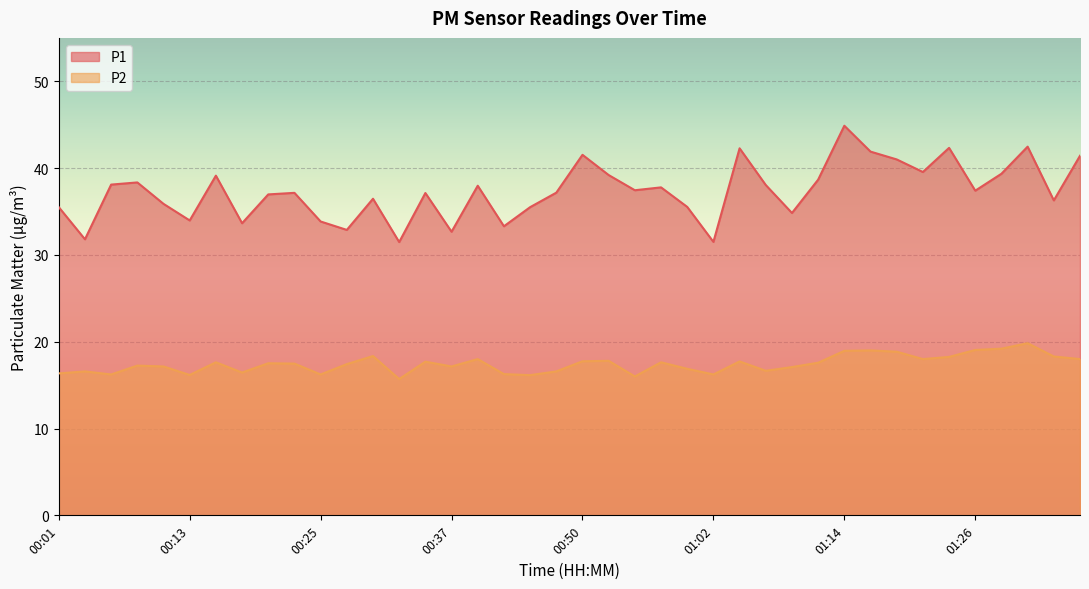

Reading left to right, what are all the values shown in this chart?

P1: 00:01=35.5	00:03=31.8	00:06=38.1	00:08=38.4	00:10=35.9	00:13=34.0	00:15=39.1	00:18=33.6	00:20=37.0	00:23=37.1	00:25=33.9	00:28=32.9	00:30=36.5	00:33=31.5	00:35=37.1	00:37=32.7	00:40=38.0	00:42=33.3	00:45=35.5	00:47=37.2	00:50=41.5	00:52=39.2	00:55=37.5	00:57=37.8	01:00=35.5	01:02=31.5	01:04=42.3	01:07=38.0	01:09=34.8	01:12=38.7	01:14=44.9	01:17=41.9	01:19=41.0	01:22=39.5	01:24=42.3	01:26=37.4	01:29=39.4	01:31=42.5	01:34=36.3	01:36=41.4
P2: 00:01=16.4	00:03=16.6	00:06=16.2	00:08=17.2	00:10=17.1	00:13=16.2	00:15=17.6	00:18=16.4	00:20=17.5	00:23=17.5	00:25=16.2	00:28=17.4	00:30=18.4	00:33=15.7	00:35=17.7	00:37=17.1	00:40=18.0	00:42=16.3	00:45=16.1	00:47=16.6	00:50=17.8	00:52=17.8	00:55=16.0	00:57=17.6	01:00=16.9	01:02=16.2	01:04=17.7	01:07=16.6	01:09=17.1	01:12=17.6	01:14=18.9	01:17=19.0	01:19=18.9	01:22=18.0	01:24=18.2	01:26=19.1	01:29=19.2	01:31=19.8	01:34=18.3	01:36=18.0